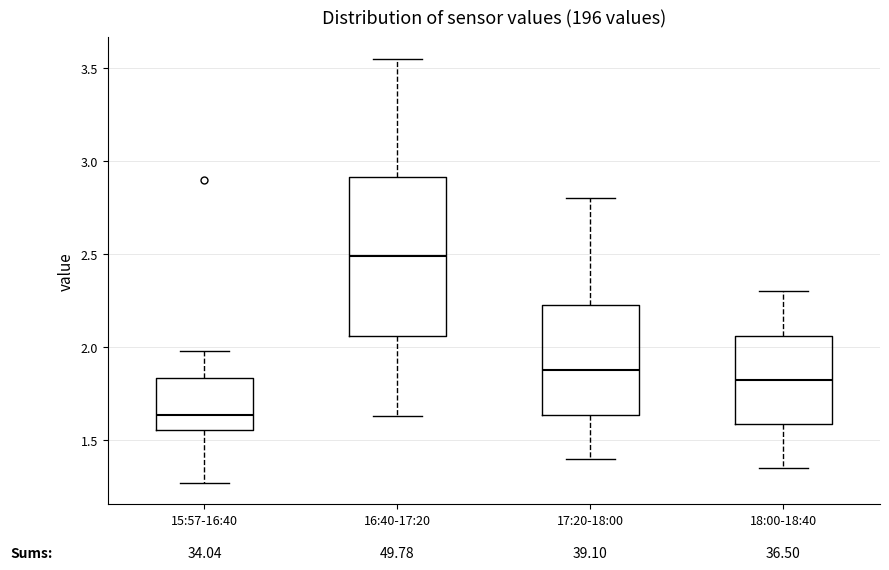

Which box has the highest median line?

16:40-17:20